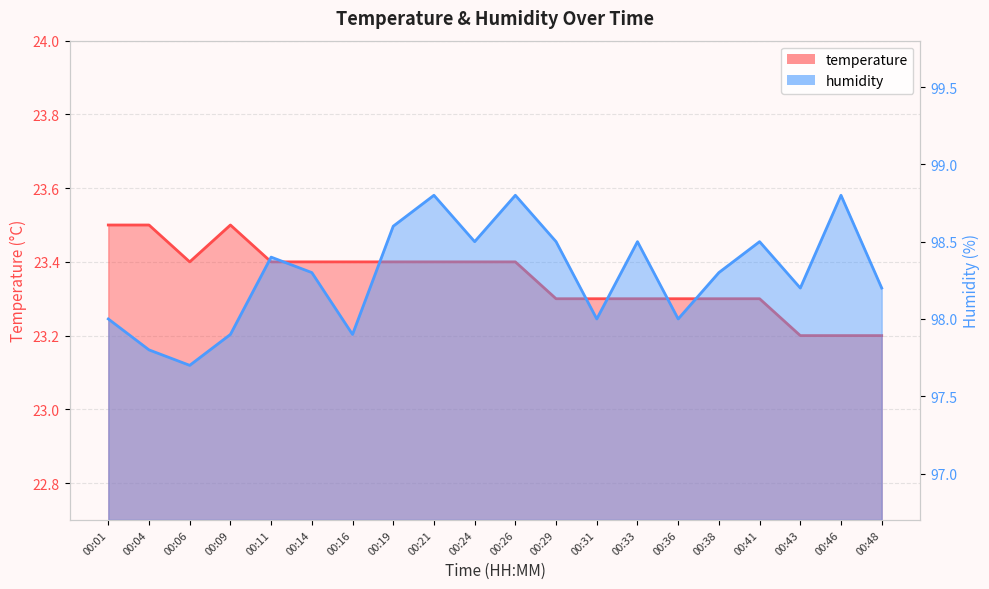

True or false: humidity and temperature cross at least once.

False